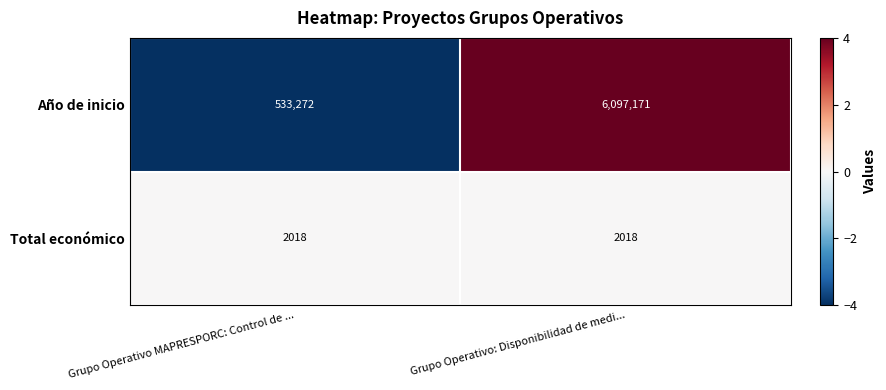

What is the lowest value of the Total económico series?

2018